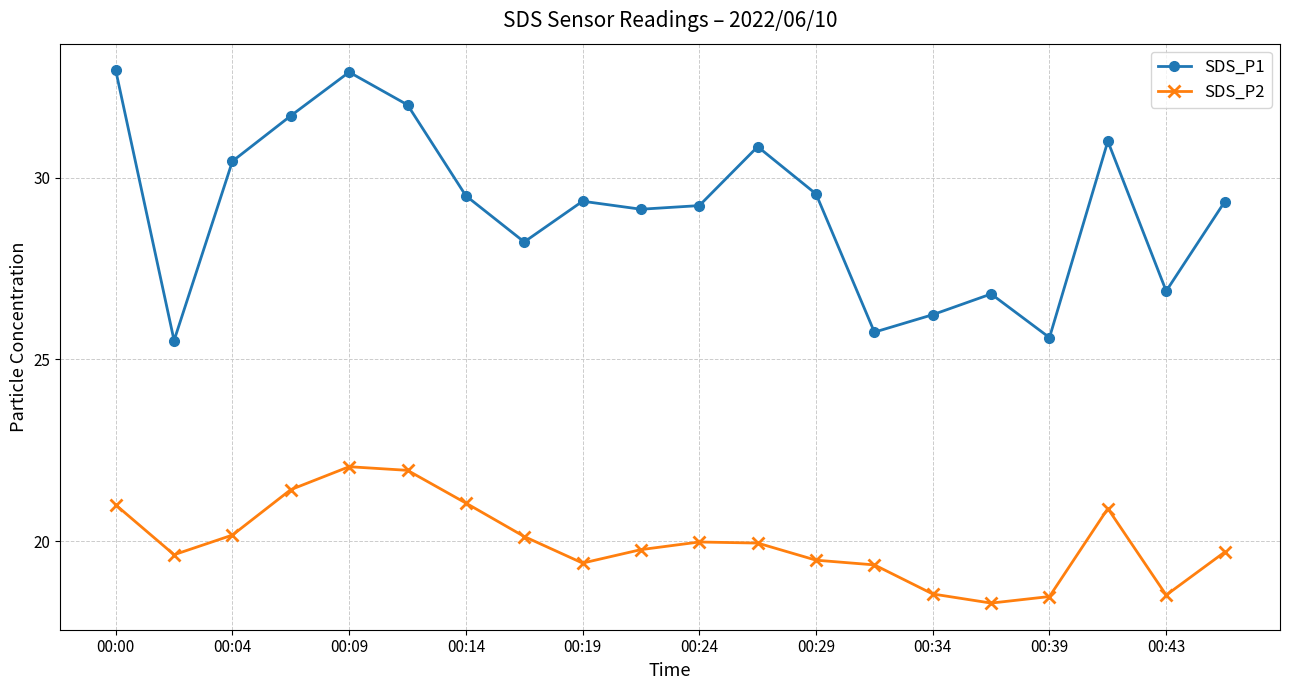

Which series has the largest range (max minus min)?

SDS_P1